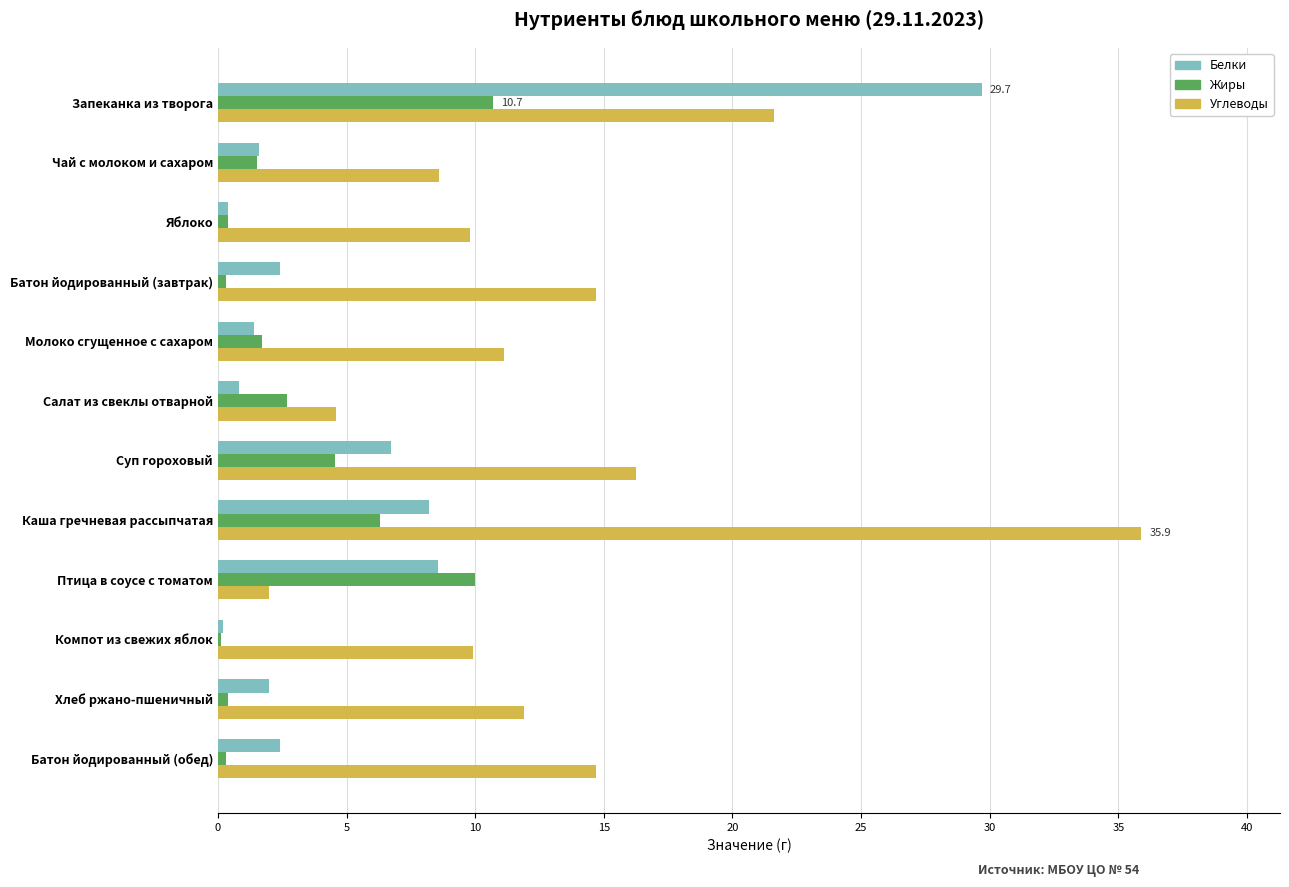

What is the sum of all Жиры values?

39.0